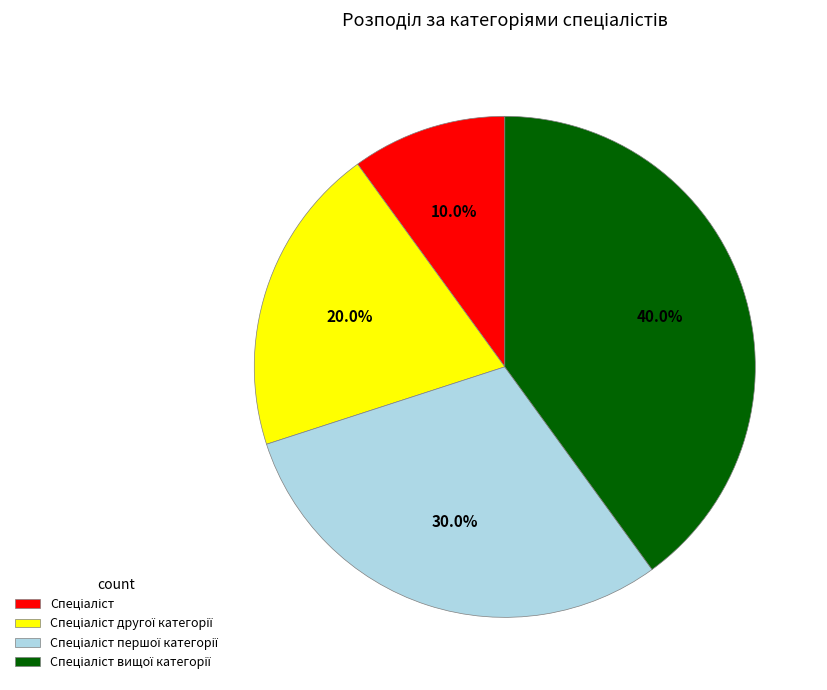

Does any single category account for the majority?

No